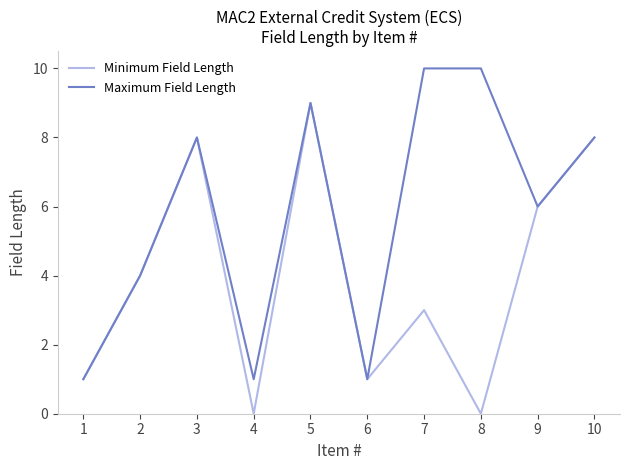

The Minimum Field Length series shows 2 at 6. True or false?

False